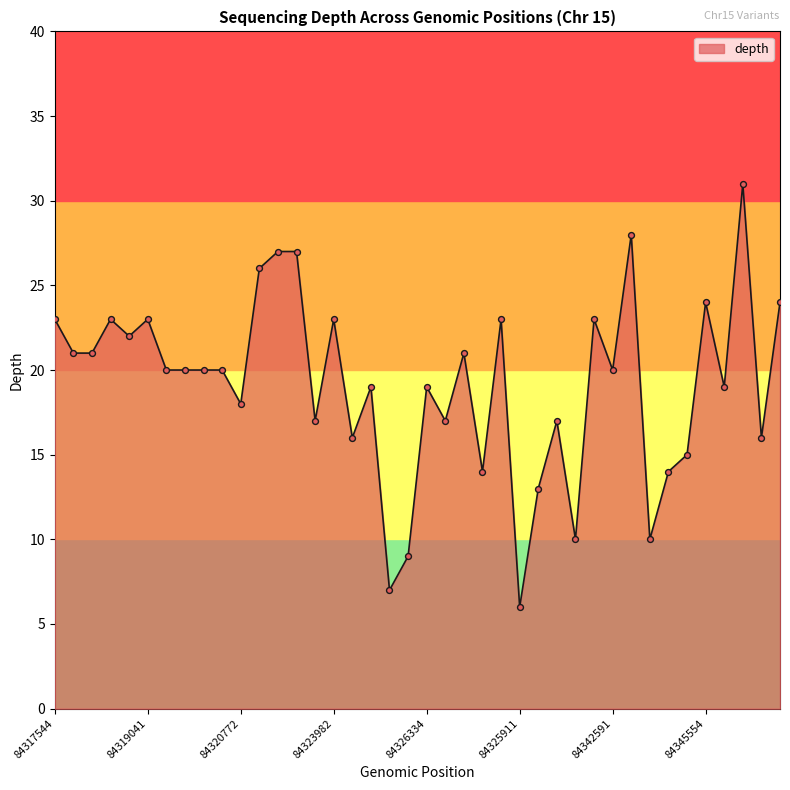

What is the difference between the maximum and minimum values?

25